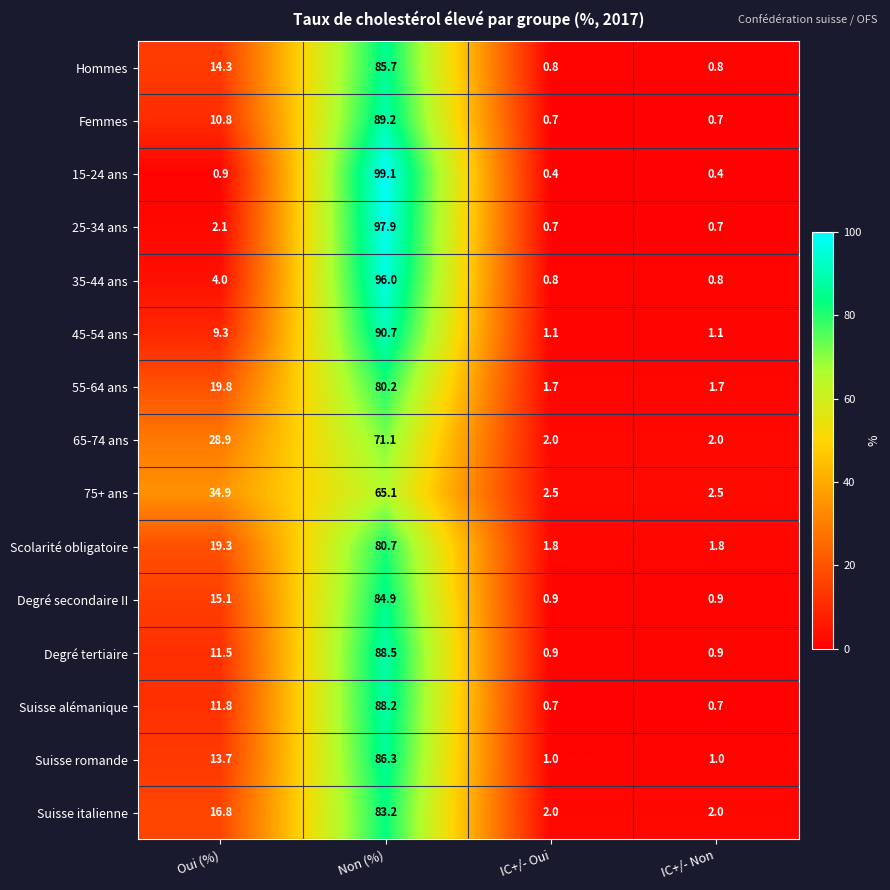

How many categories are shown in the chart?

4